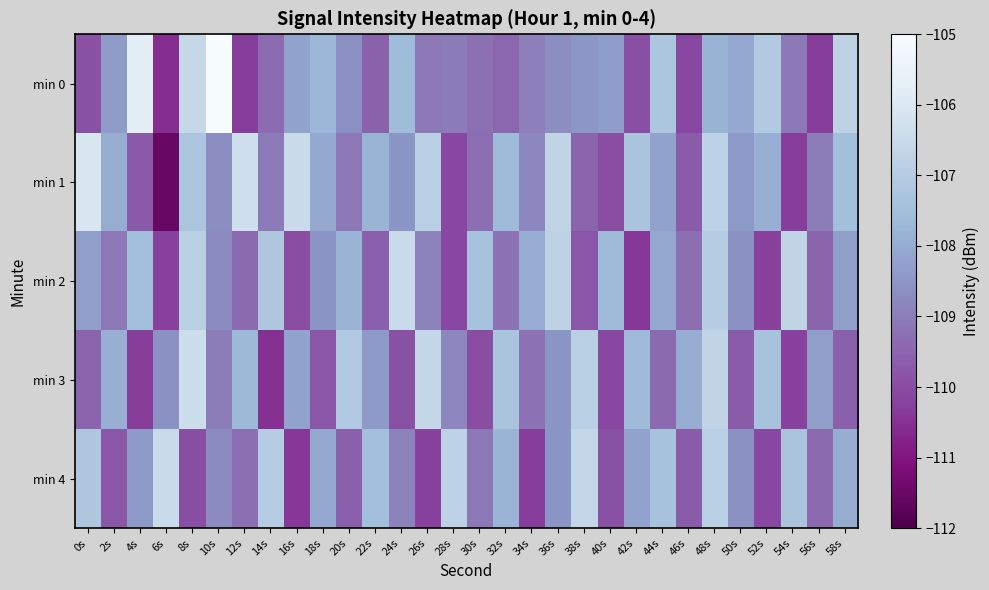

Which has a higher value, 56s or 44s?

44s